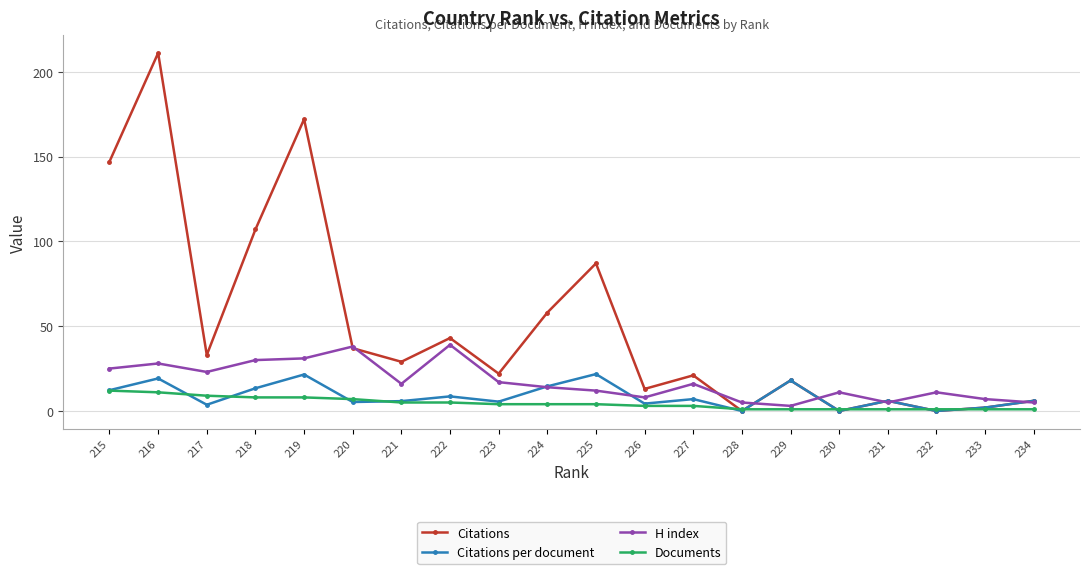

How many values in Citations are above zero?

17